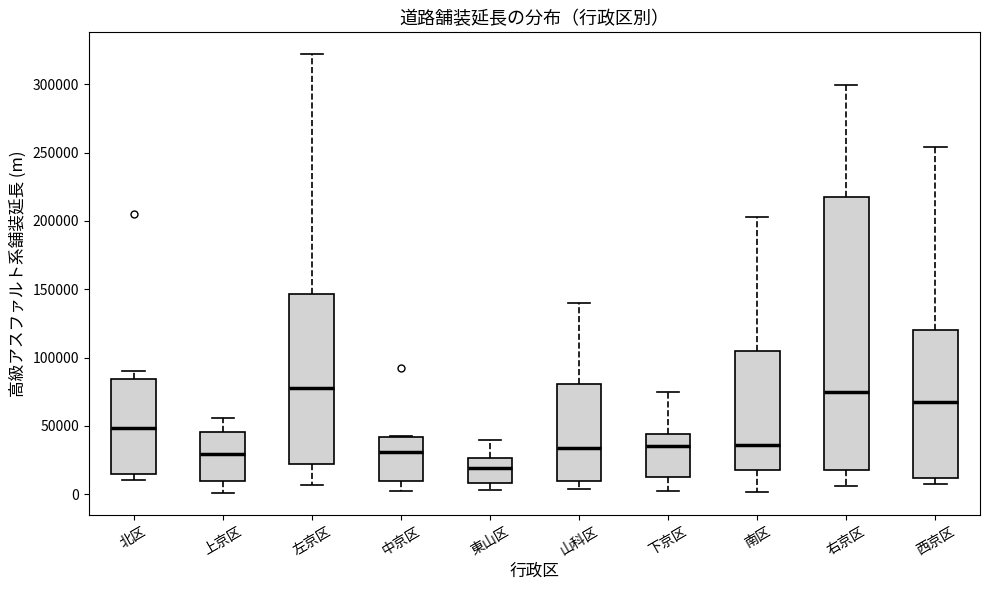

Which box is the tallest, from its lower edge to its upper edge?

右京区